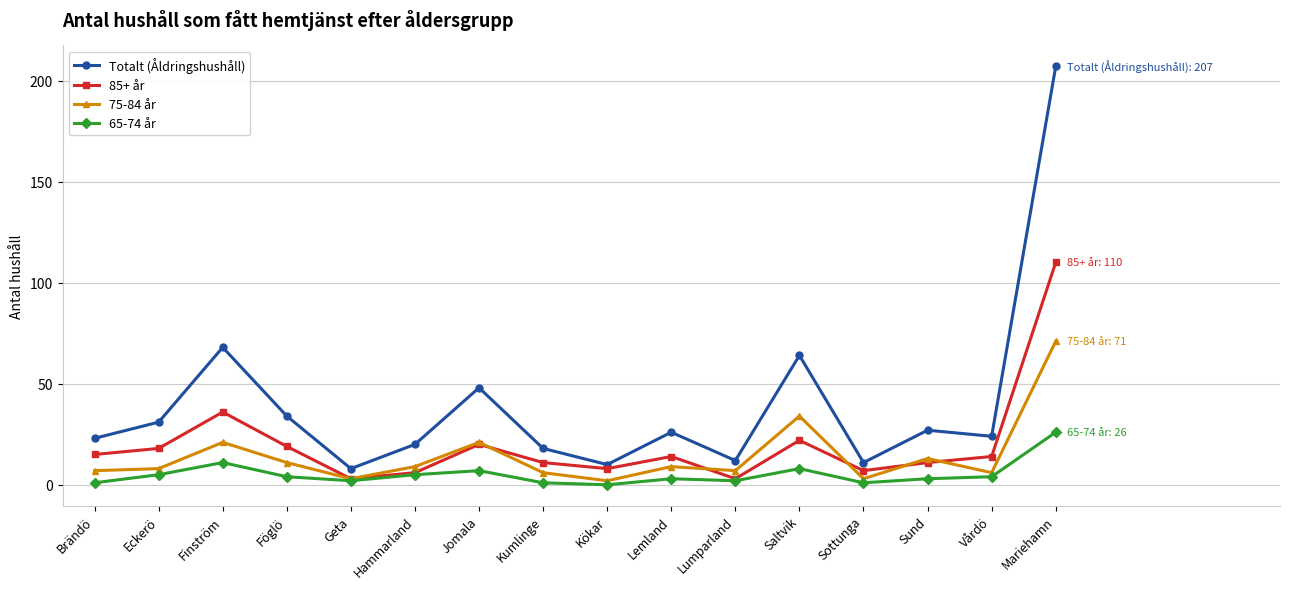

Which series changed the most between Eckerö and Jomala?

Totalt (Åldringshushåll)